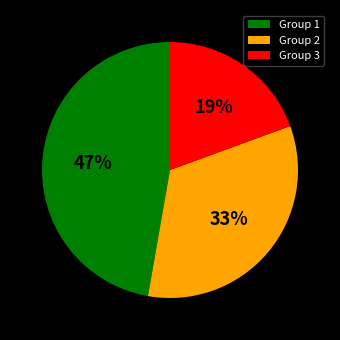

Is the sum of Group 2 and Group 3 greater than half?

Yes